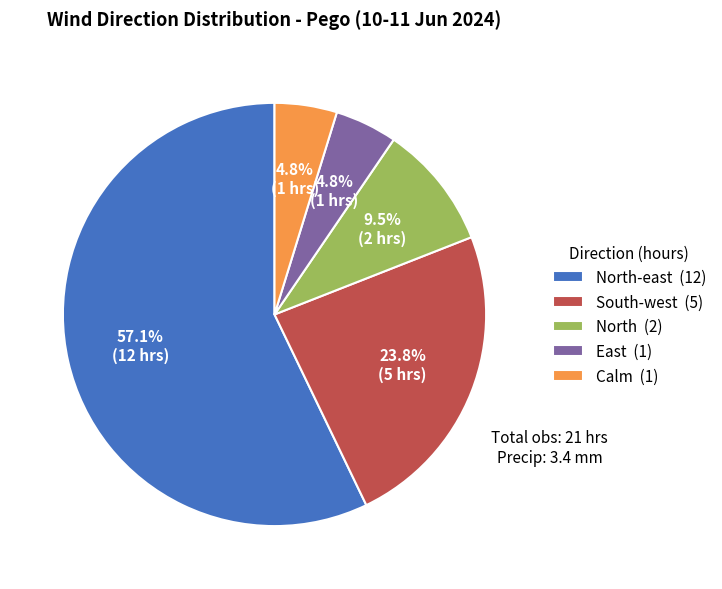

What percentage do Calm (1) and North-east (12) together represent?

61.9%